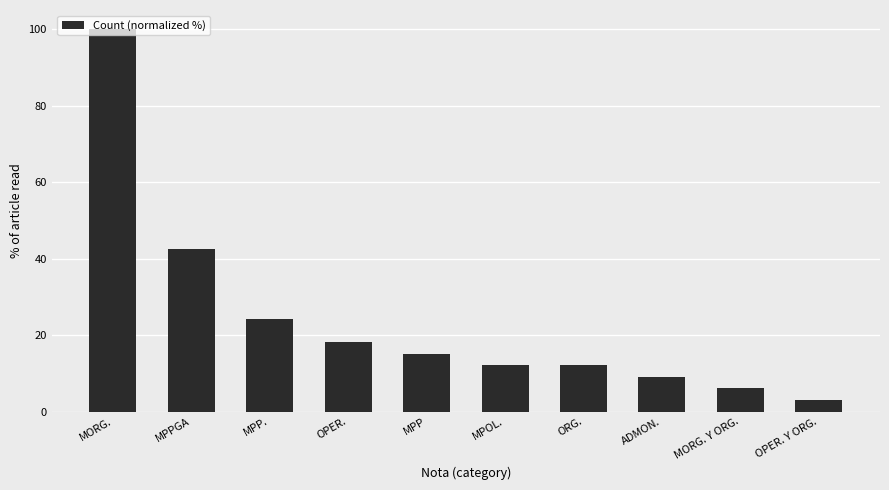

What is the difference between the values at OPER. and MPOL.?

6.1